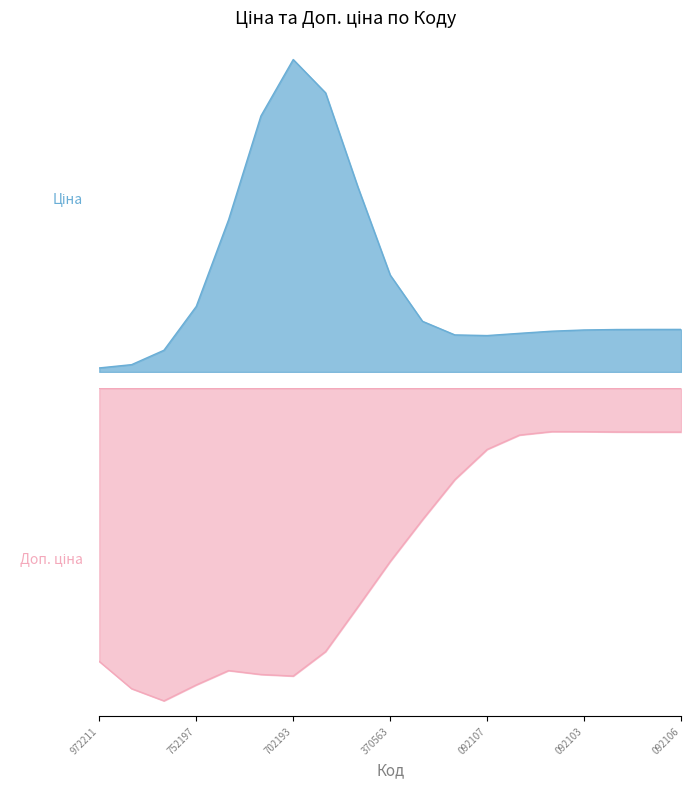

At how many categories does at least one series exceed 2623?

11